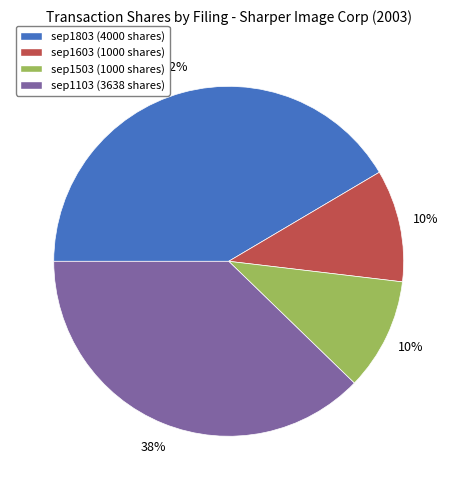

Is there a majority slice in this chart?

No